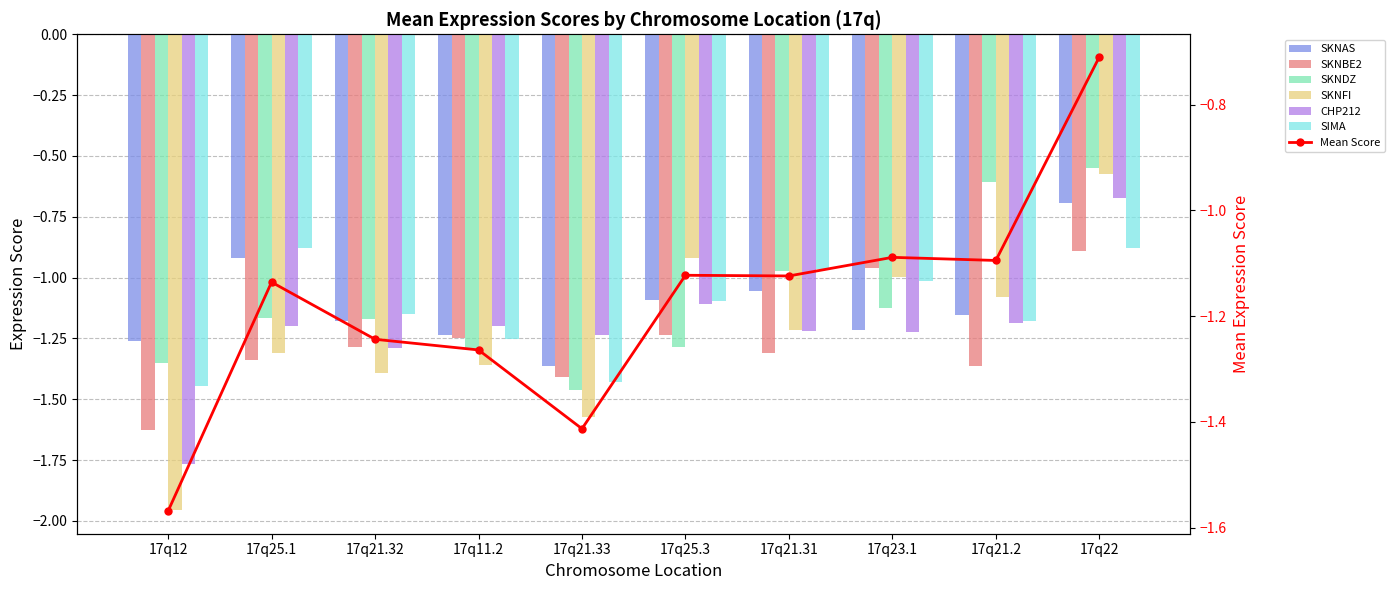

Which series changed the most between 17q12 and 17q25.3?

SKNFI_AUTONOMIC_GANGLIA